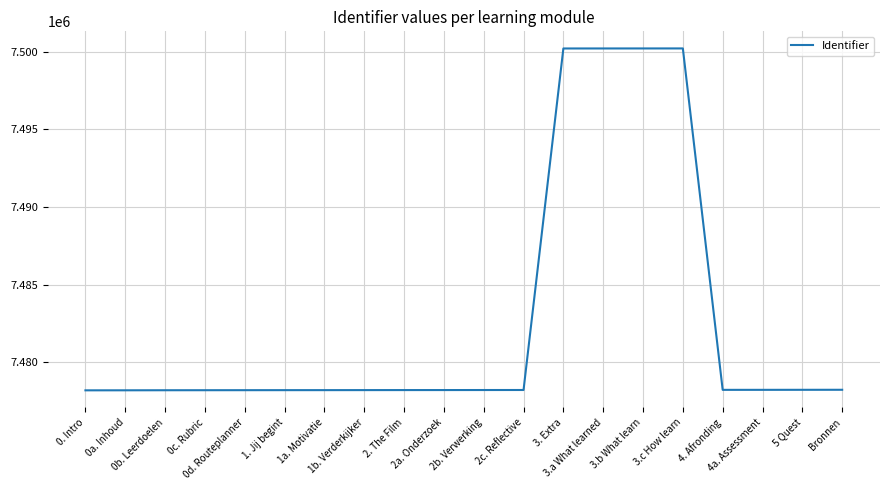

What is the smallest value displayed?

7478197